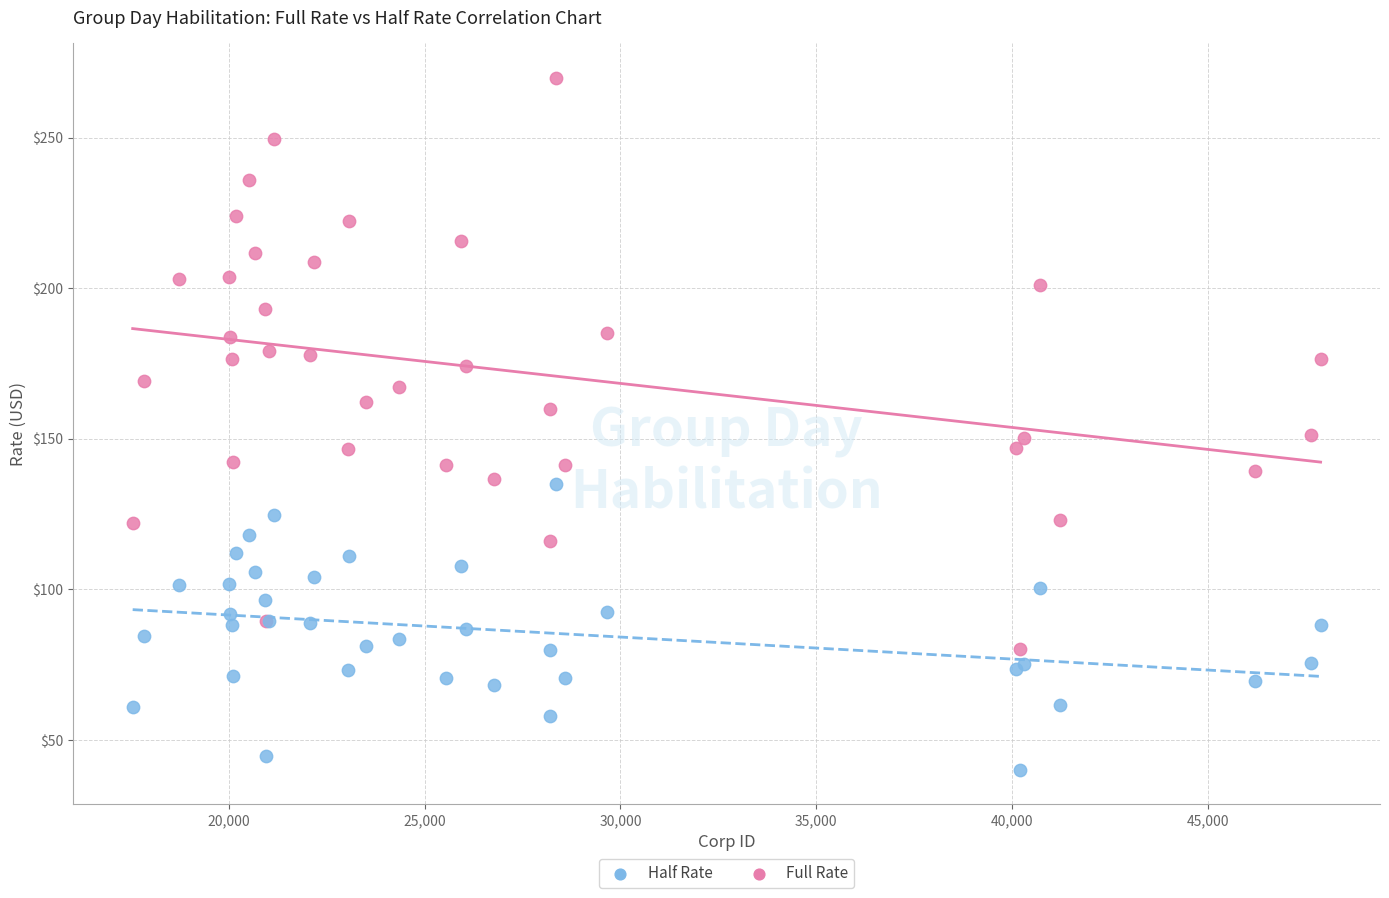

Which series contains the highest Y value?

Full Rate